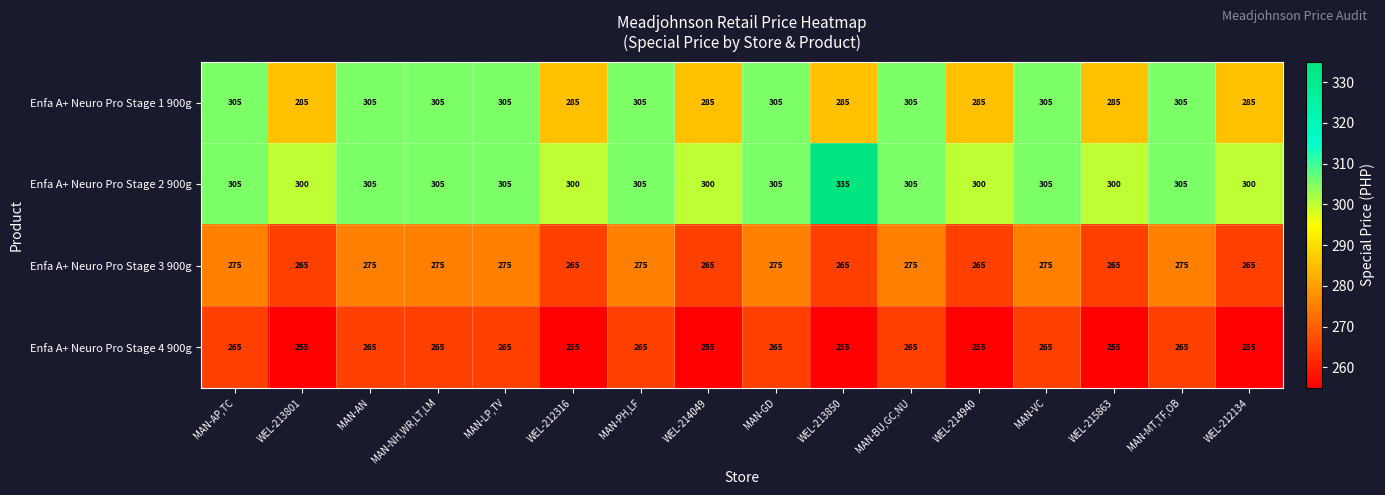

What is the highest value of the Enfa A+ Neuro Pro Stage 4 900g series?

265